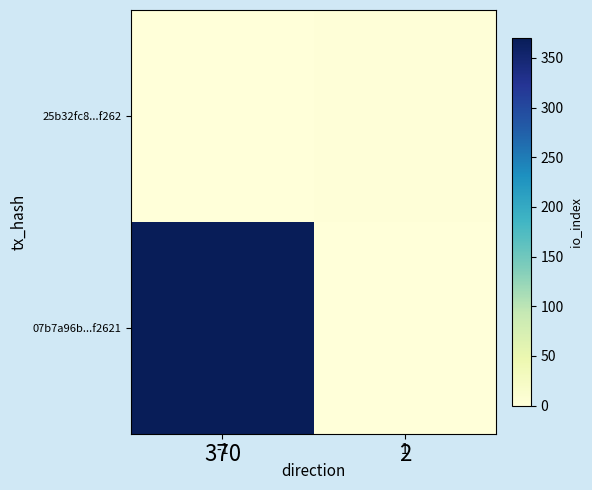

At which label does 25b32fc85ca3e0575ad9f752f50a1b59f99df26 reach its minimum?

-1